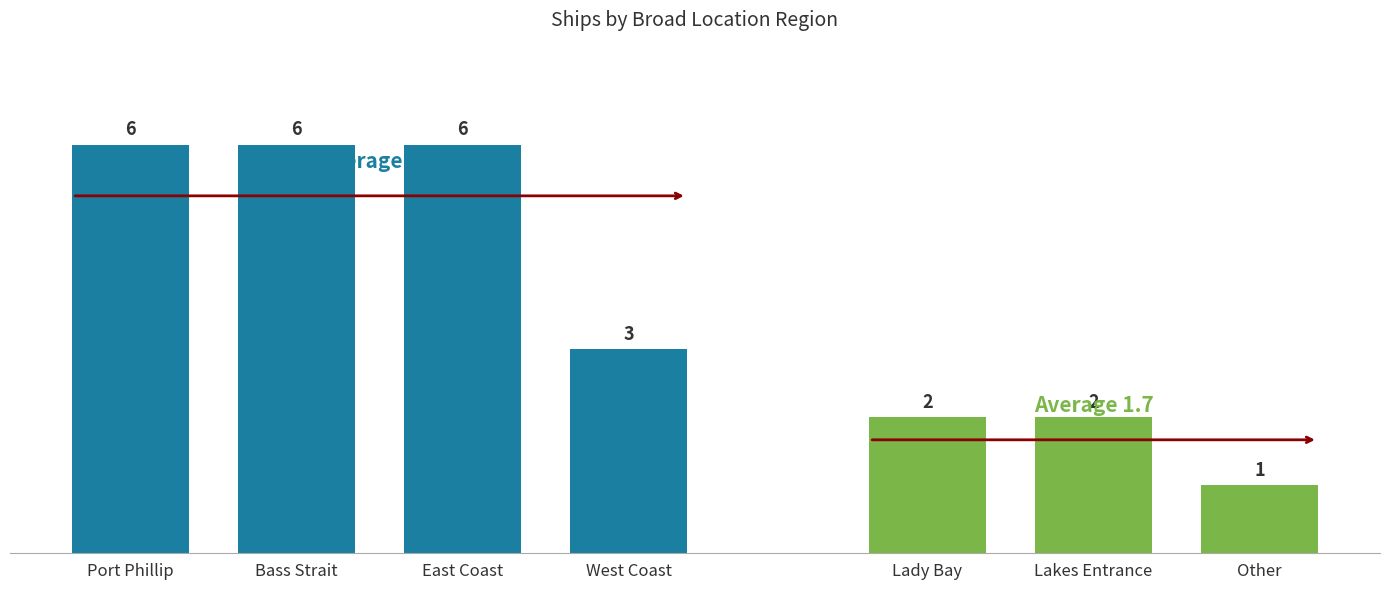

What is the greatest value displayed?

6